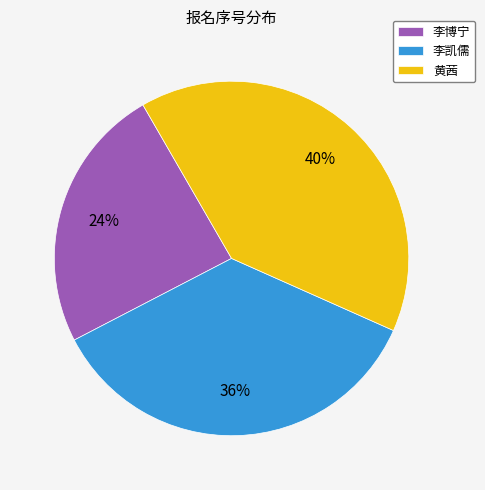

To the nearest percent, what is the average slice percentage?

33%